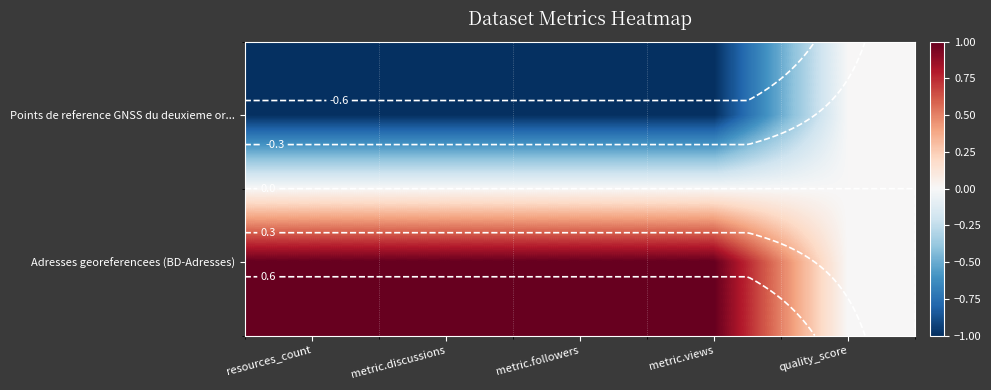

Between metric.followers and metric.views, which series saw the biggest shift?

Points de reference GNSS du deuxieme or...